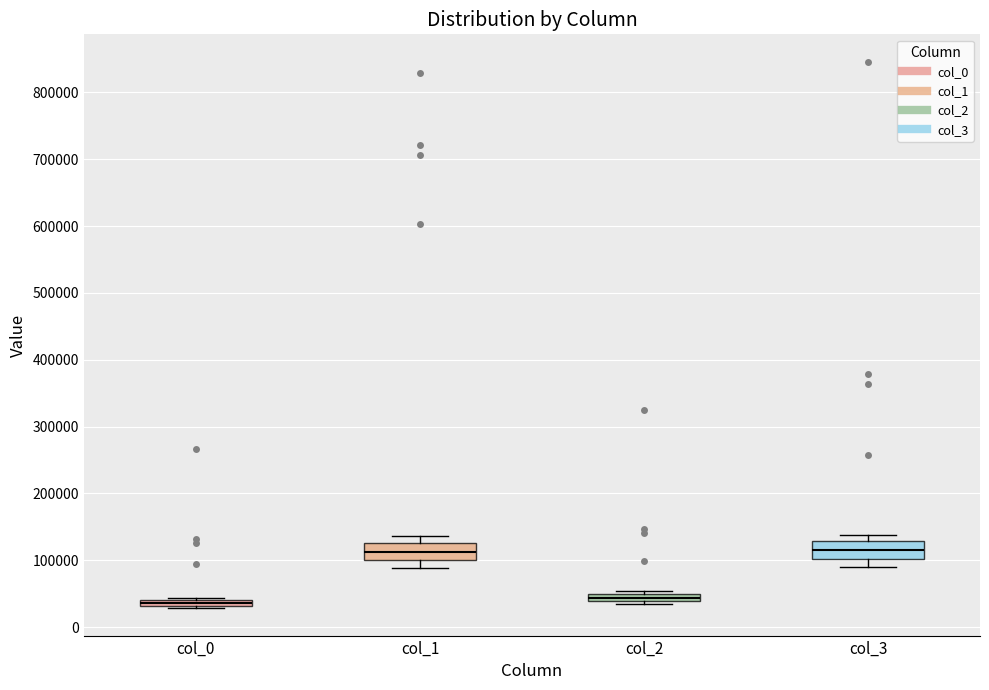

Where is the lower edge of the box for col_0 on the y-axis? The values are not printed on the chart, so give them approximately, as read against the axis.

30000